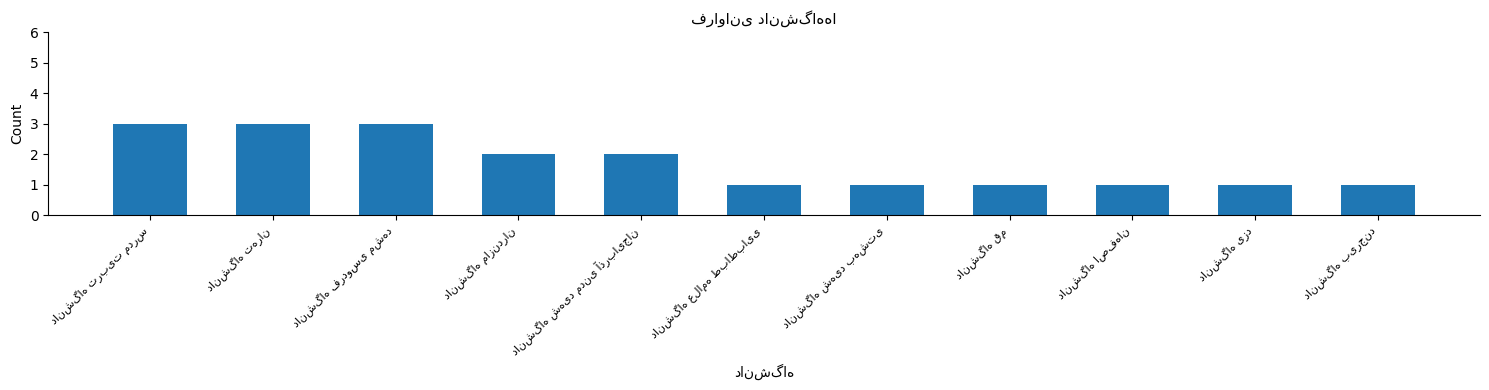

What is the maximum value shown in the chart?

3